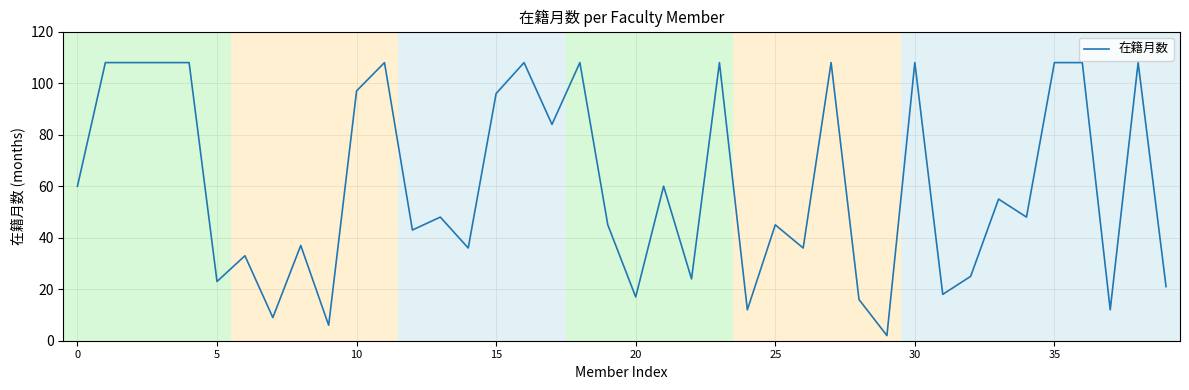

What is the difference between the maximum and minimum values?

106